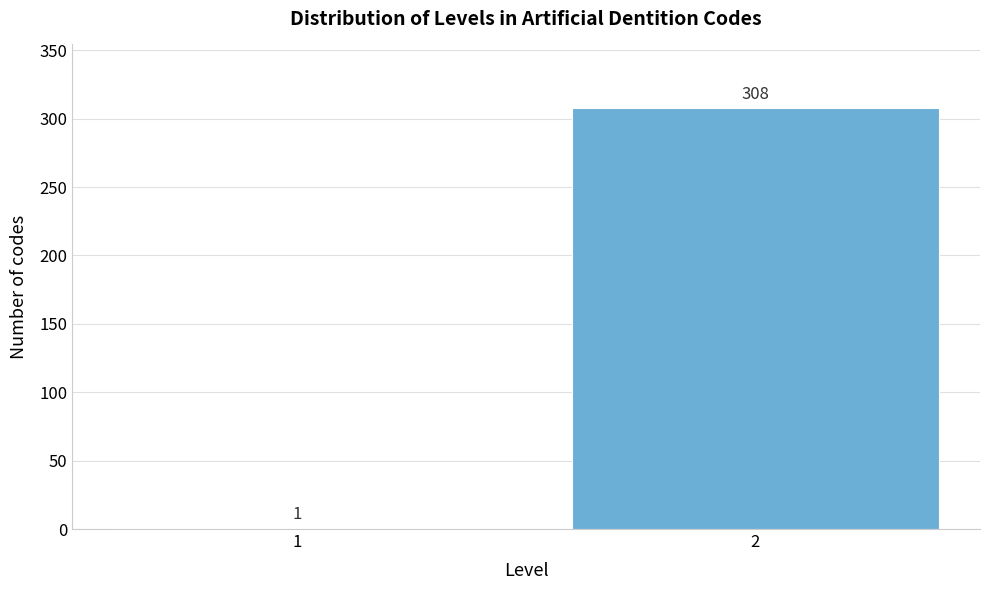

Reading right to left, what are all the values shown in this chart?

2=308	1=1